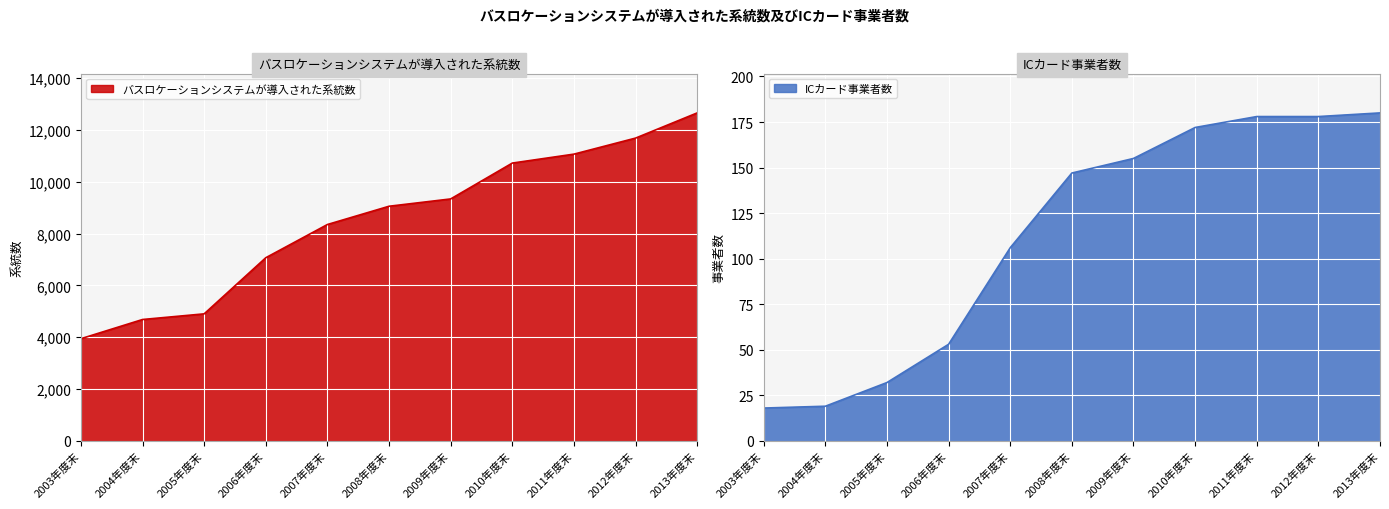

List the series in order of their overall mean, lowest first.

ICカード事業者数, バスロケーションシステムが導入された系統数